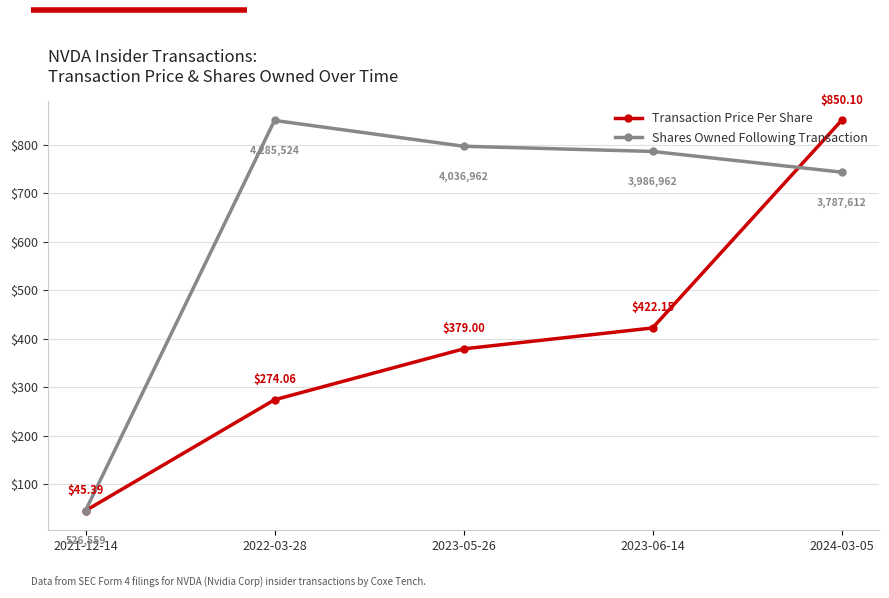

True or false: Shares Owned Following Transaction and Transaction Price Per Share intersect in this chart.

True